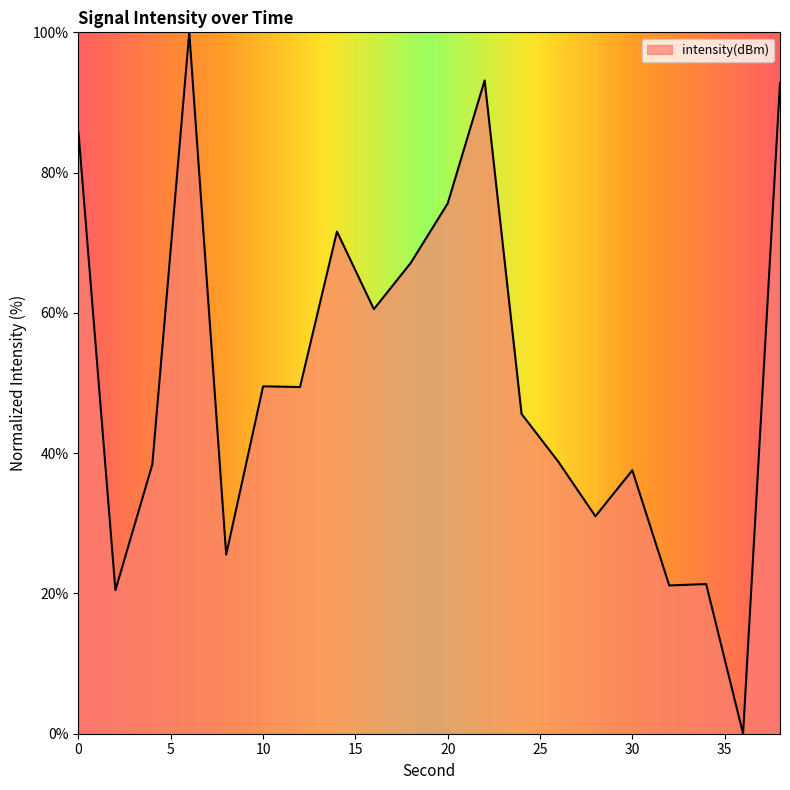

What is the average value?

51.3